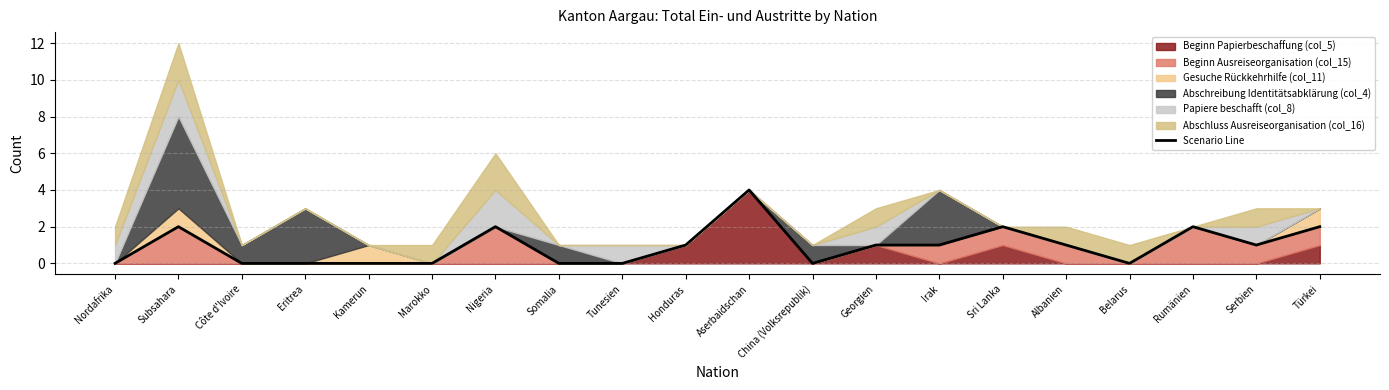

Which has a higher value, Subsahara or Nordafrika?

Subsahara